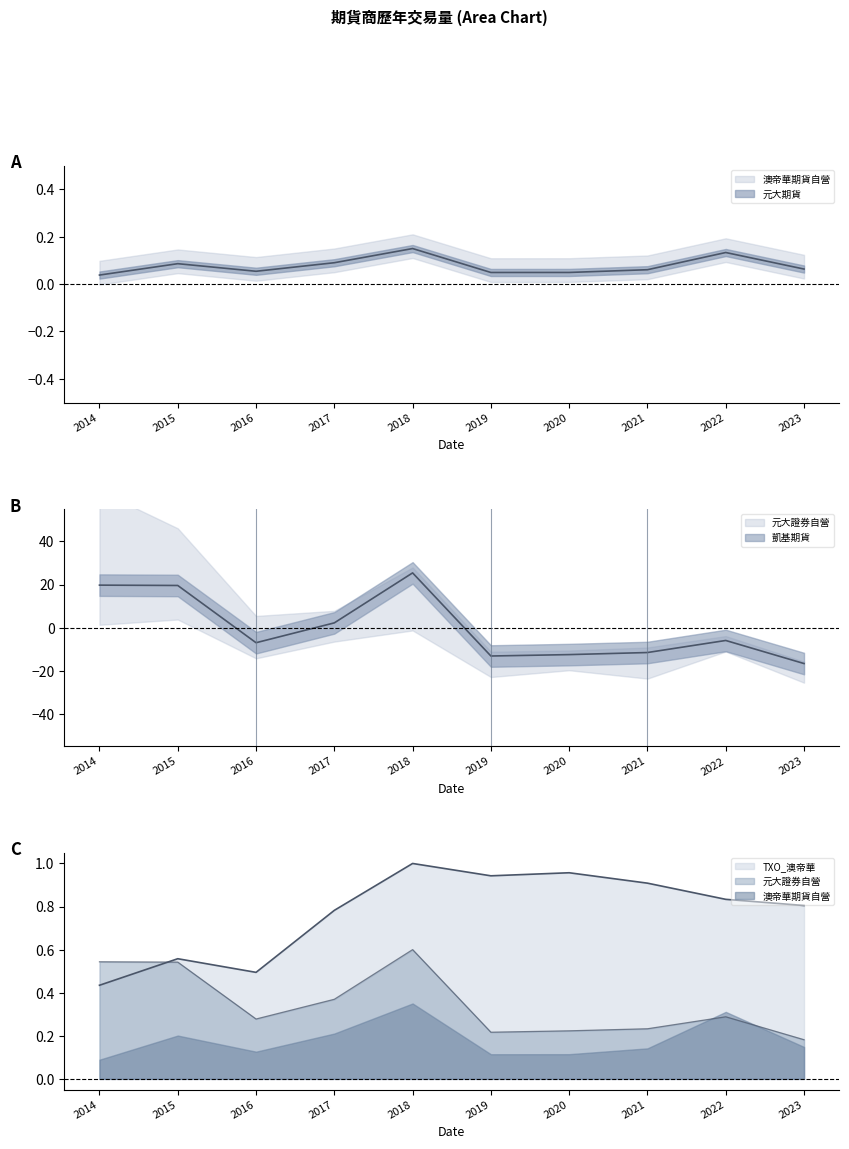

What value does the 元大證券自營 series have at 2018?

25.4